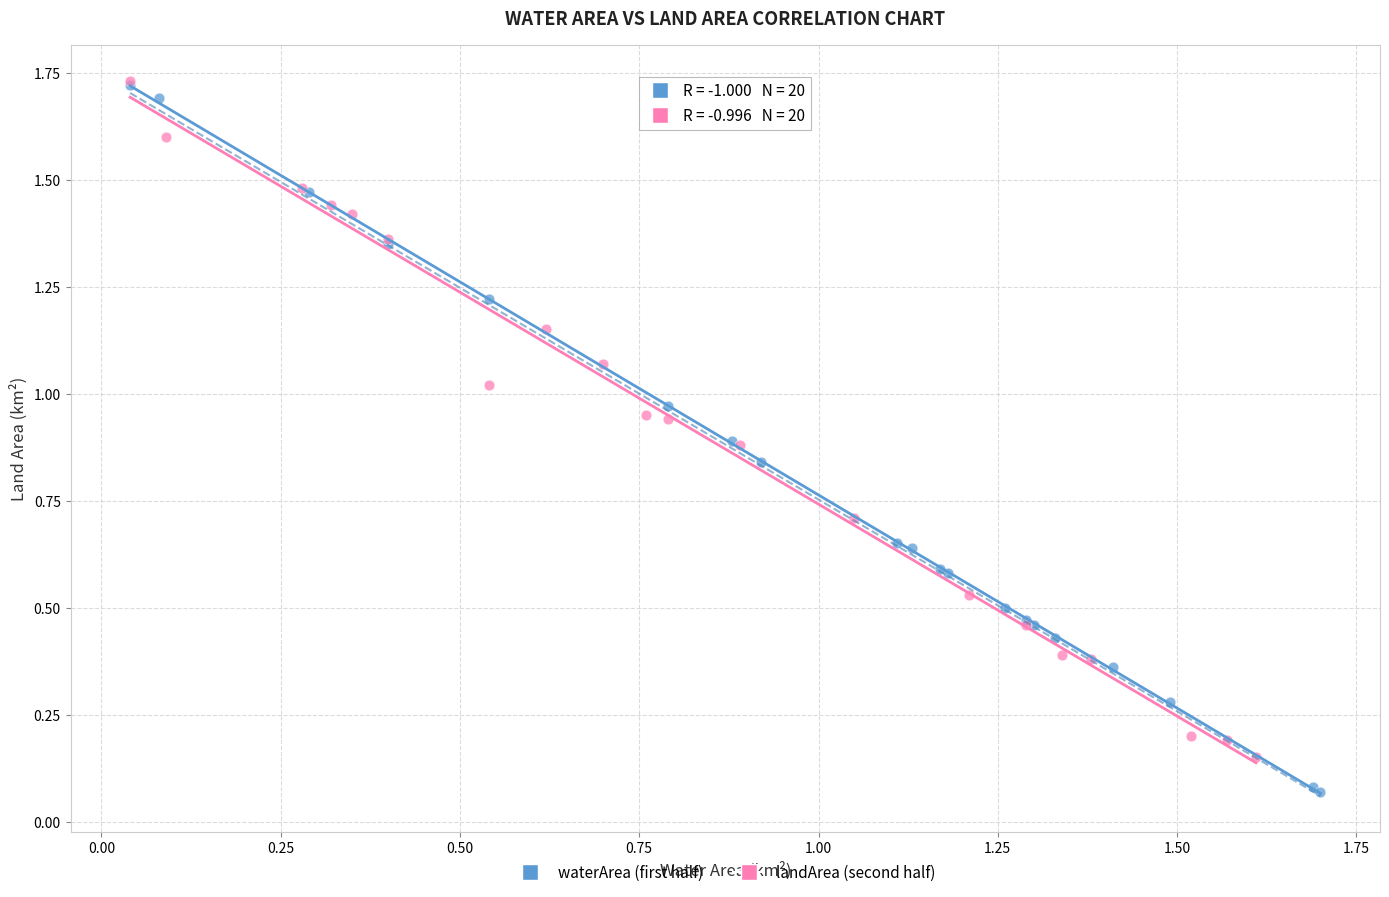

Which series contains the lowest Y value?

waterArea (first half)